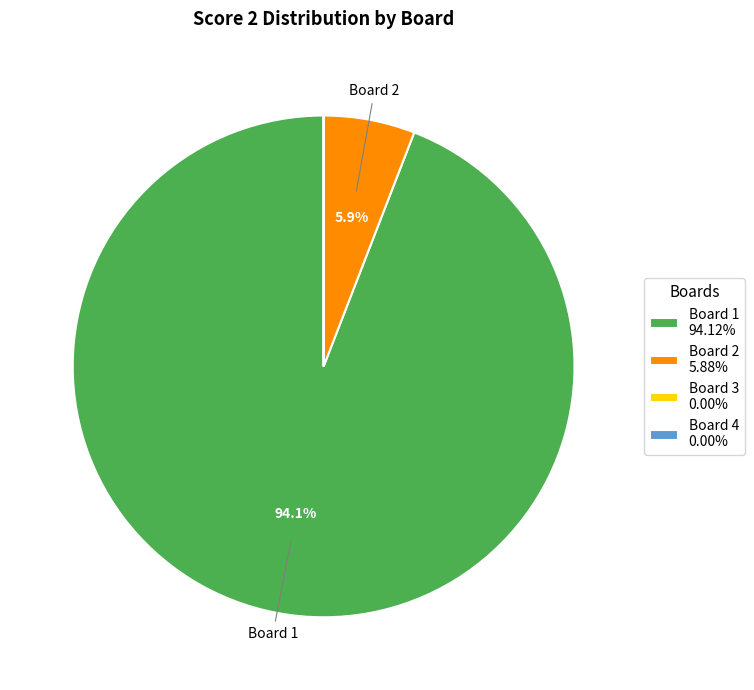

Does Board 1 94.12% represent more than half of the total?

Yes